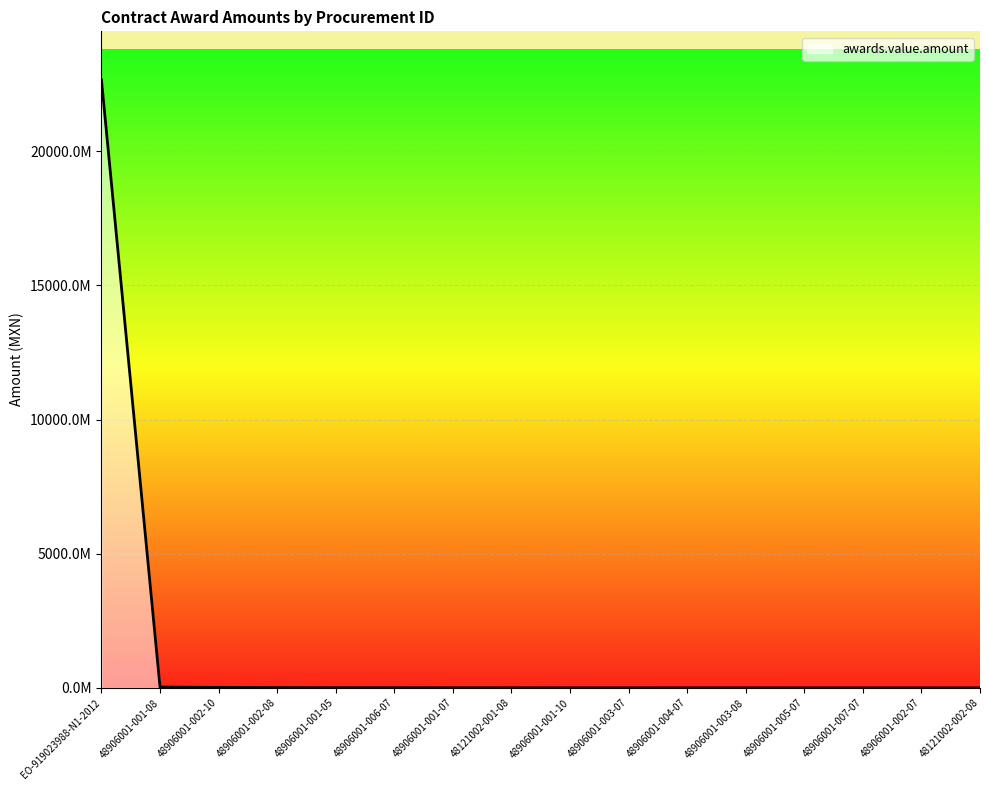

How many lines are shown in the chart?

1